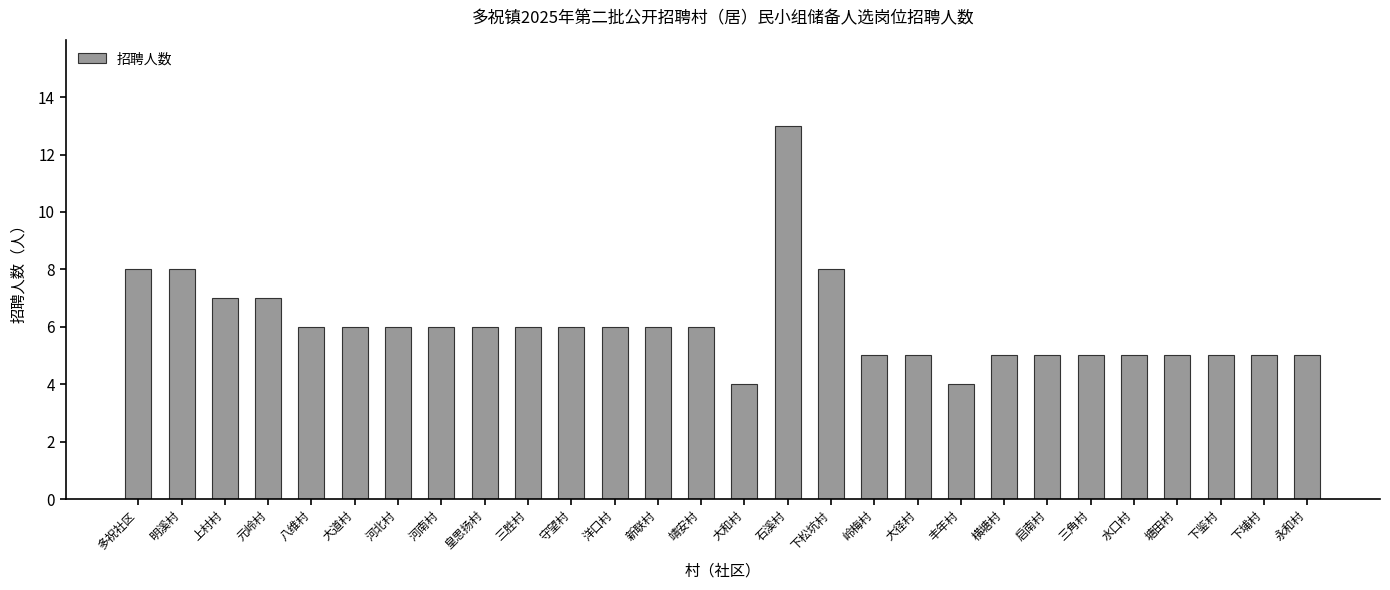

What is the ratio of the value at 丰年村 to the value at 三胜村?

0.7